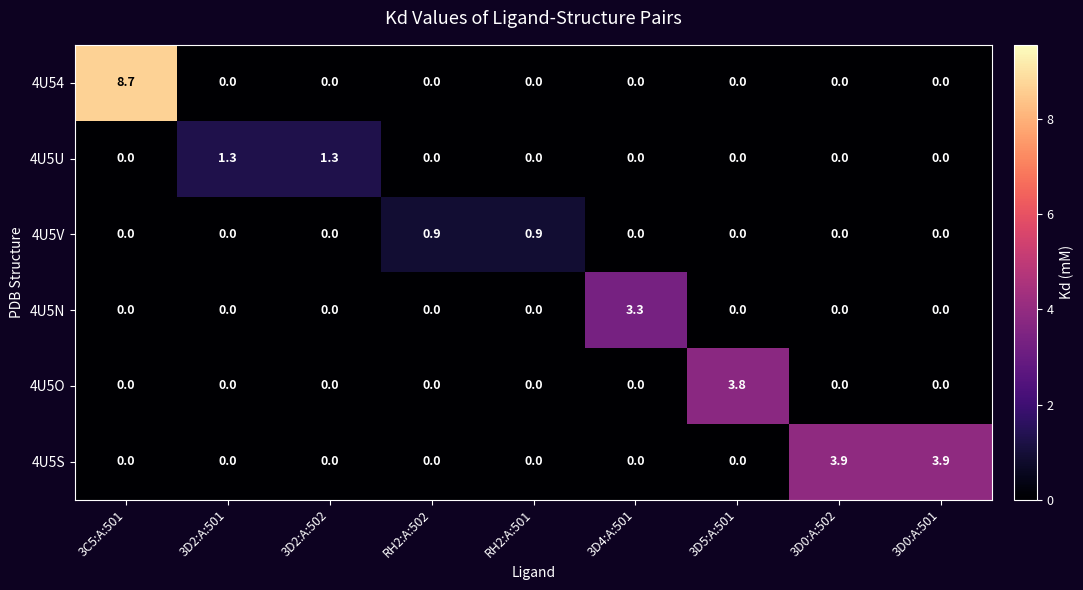

What is the maximum value shown in the chart?

8.7